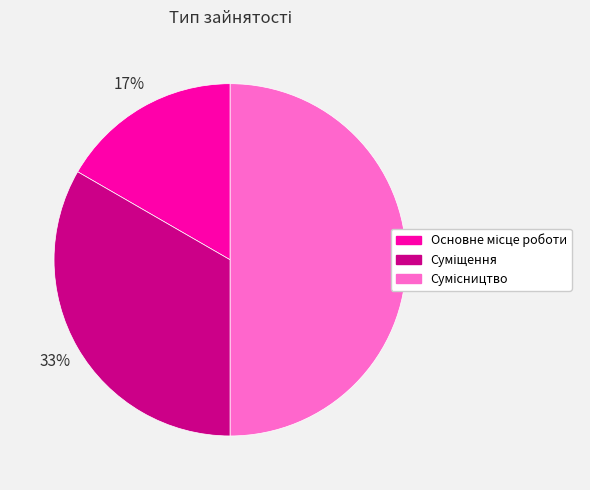

To the nearest percent, what is the average slice percentage?

33%